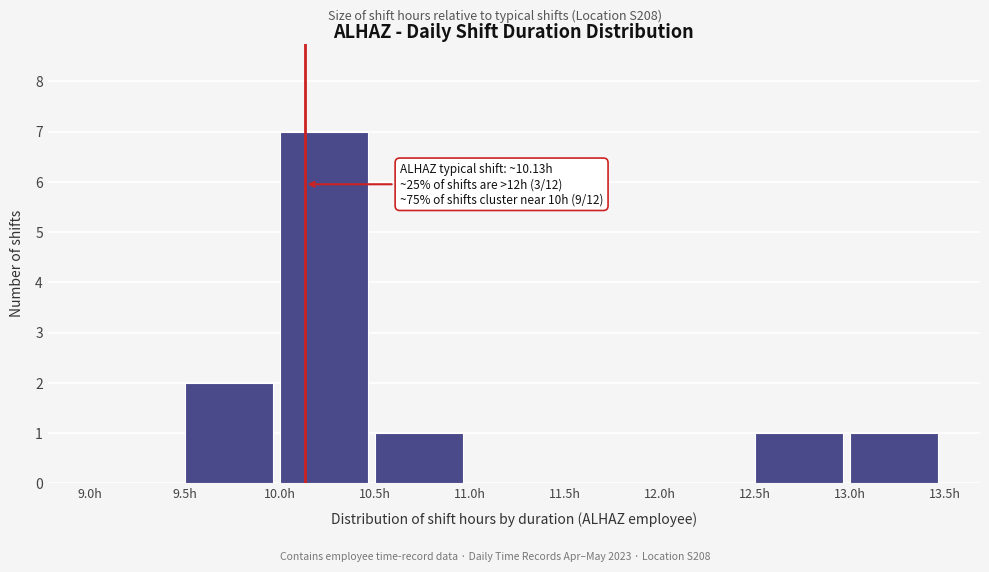

Over which range of the x-axis is the bar tallest?

10.0 to 10.5